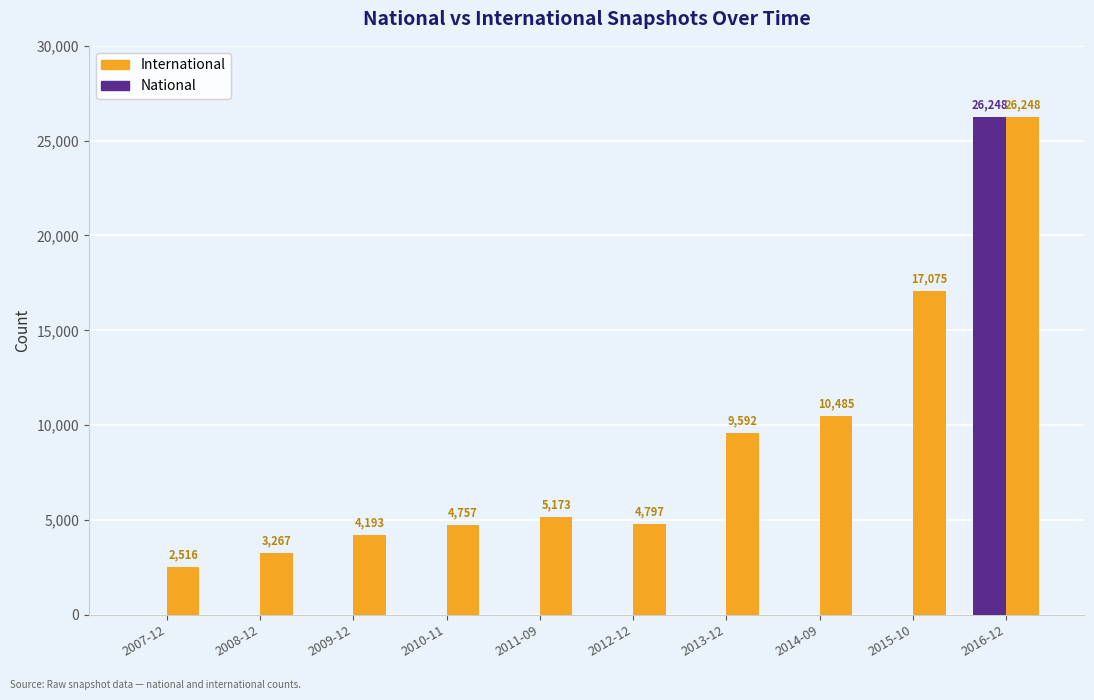

What is the highest value of the International series?

26248